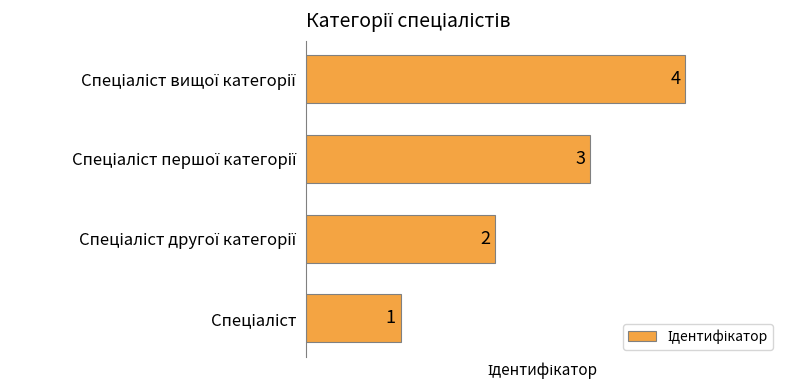

How many values are between 2 and 4?

3